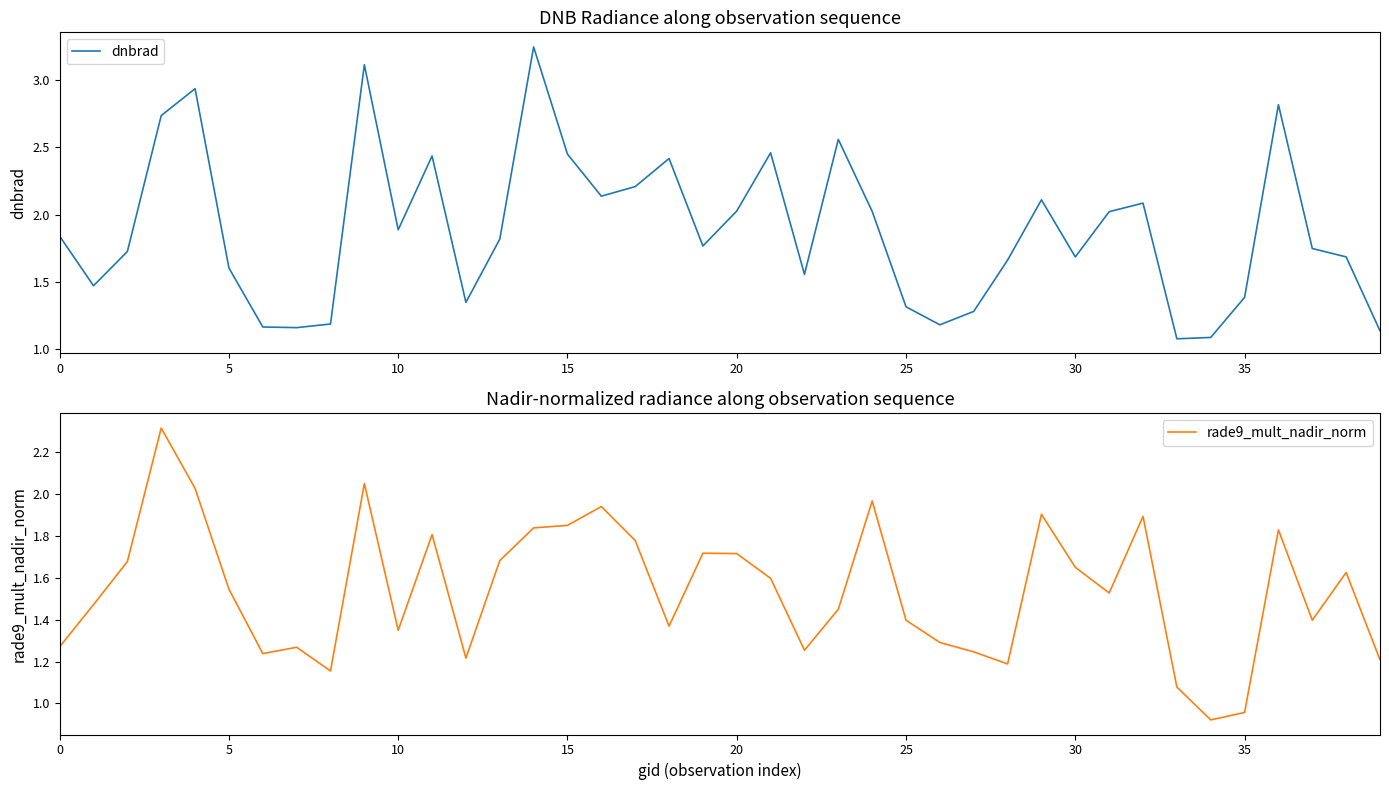

The dnbrad series shows 1.3 at 25. True or false?

True